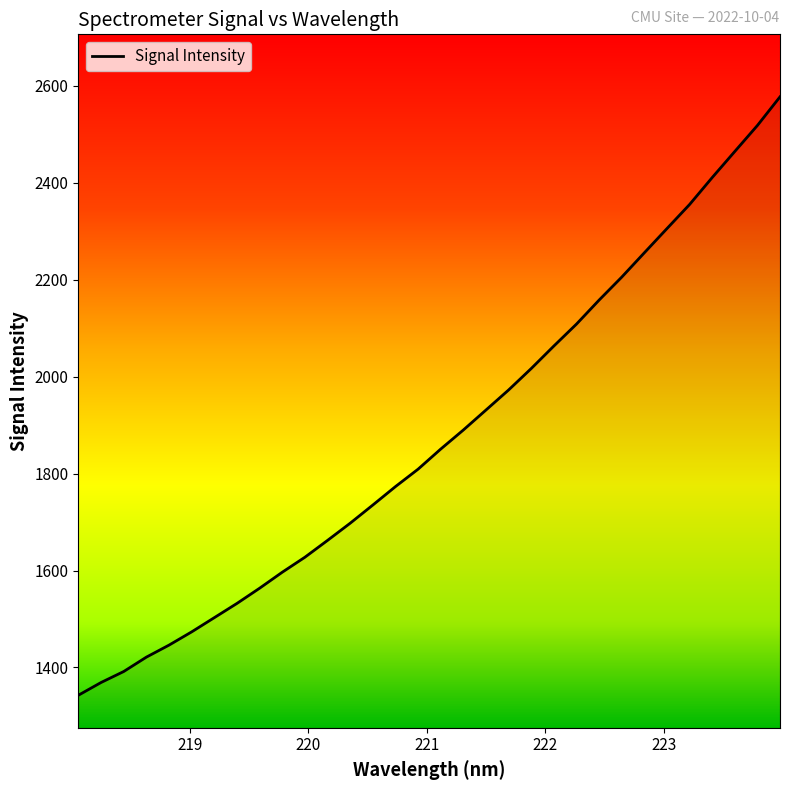

Reading right to left, transcribe all the data shown in this chart.

2576.7	2517.6	2464.0	2410.2	2354.7	2305.1	2255.2	2205.0	2157.6	2108.2	2062.9	2016.5	1972.3	1931.0	1889.8	1850.4	1809.0	1773.1	1735.0	1697.6	1662.1	1627.4	1596.5	1563.5	1532.2	1502.8	1473.5	1446.2	1421.4	1391.7	1369.1	1342.9